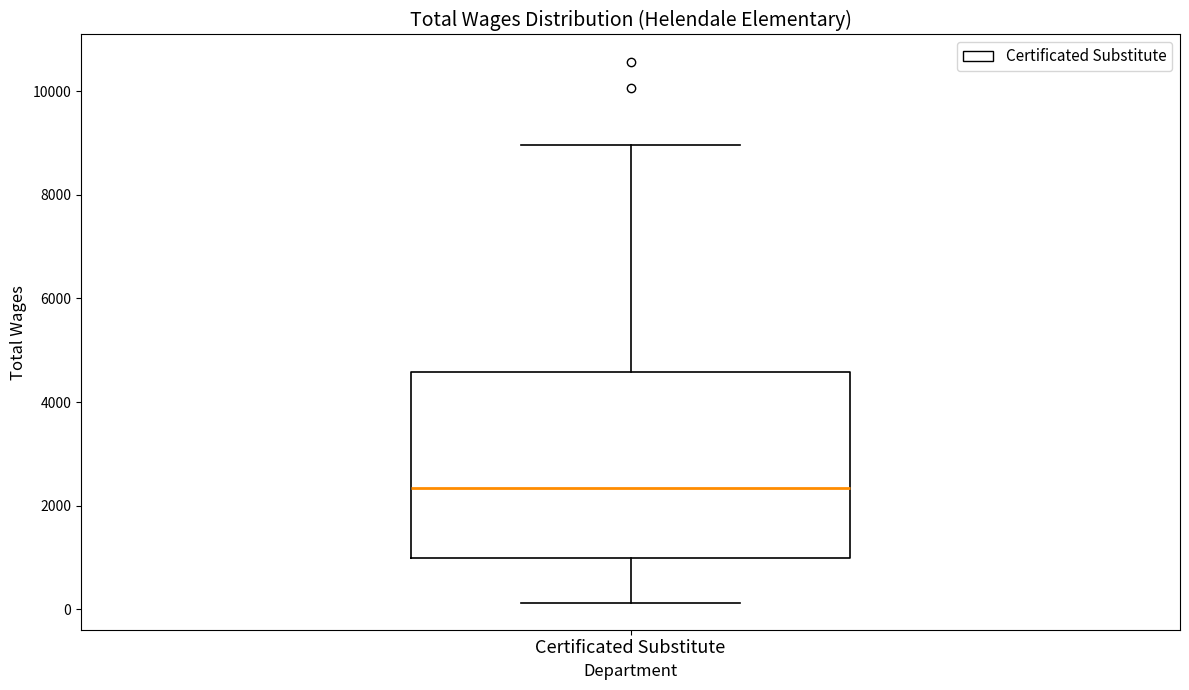

Where is the lower edge of the box for Certificated Substitute on the y-axis? The values are not printed on the chart, so give them approximately, as read against the axis.

1000